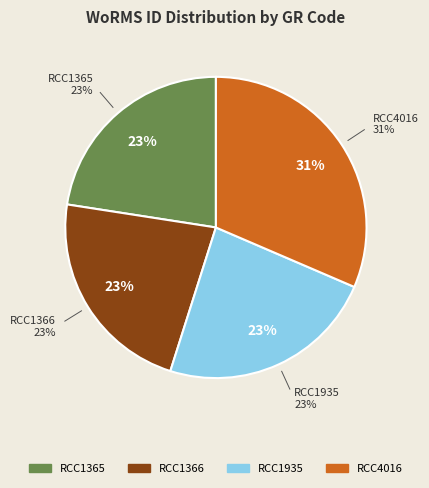

Is it true that RCC1365 is 23% of the pie?

True